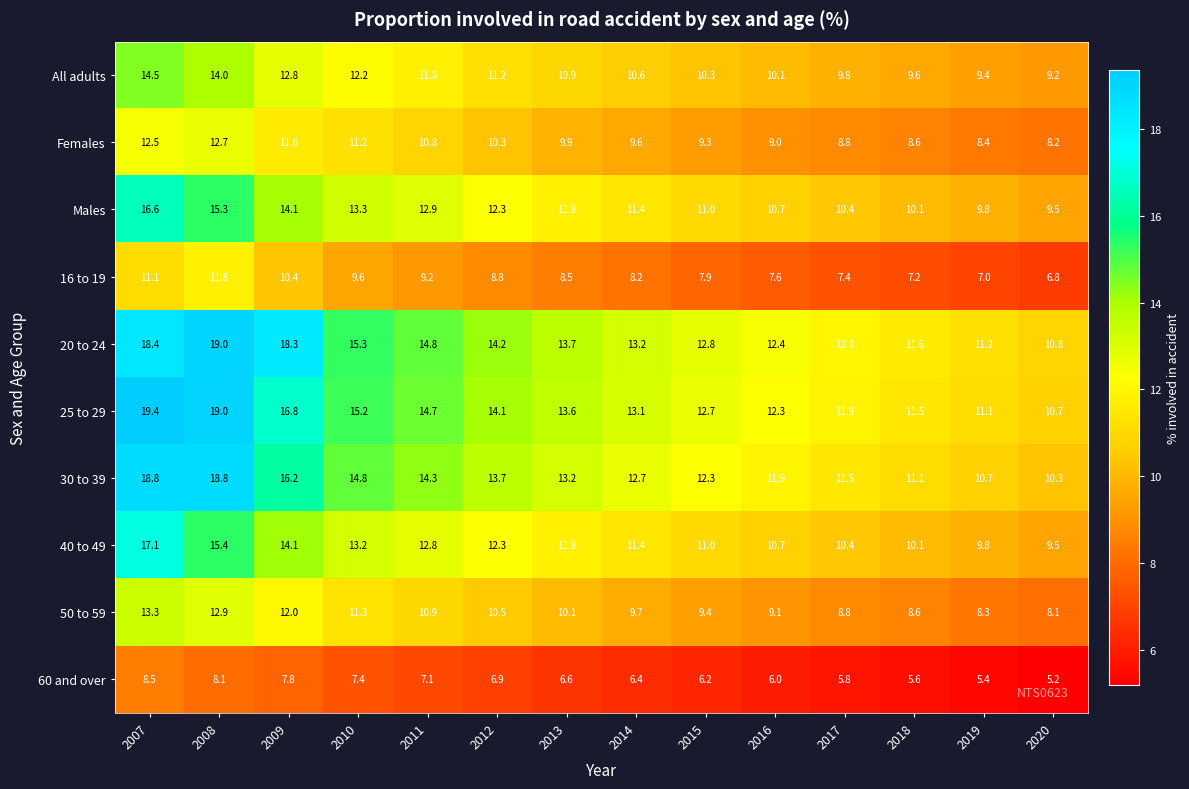

Which category has the lowest value across all series?

2020